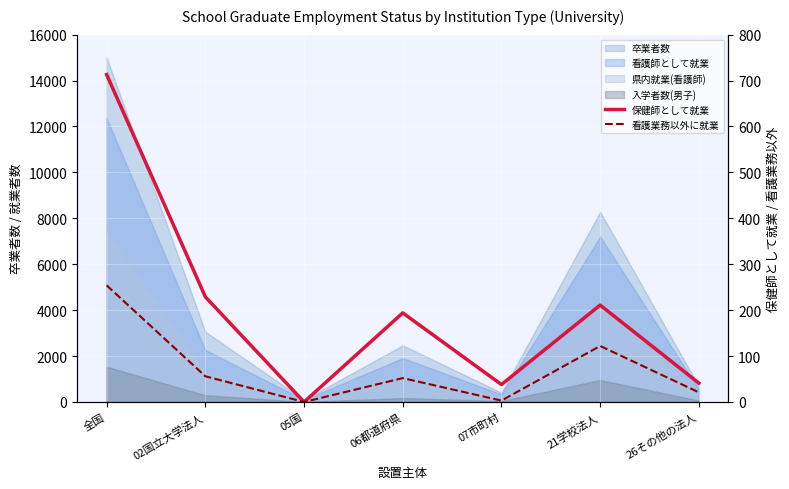

What is the difference between the second highest and second lowest values in the 看護業務以外に就業 series?

119